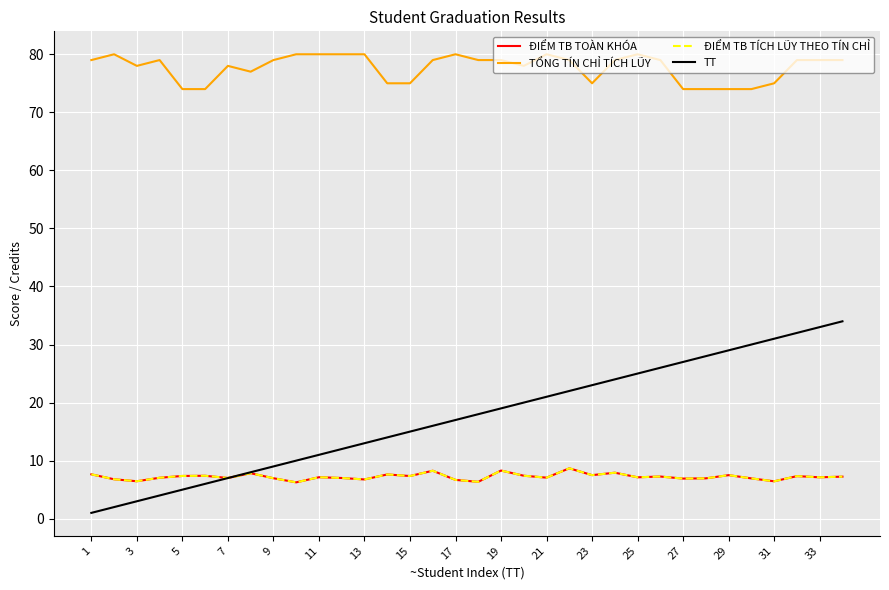

True or false: ĐIỂM TB TÍCH LŨY THEO TÍN CHỈ and TỔNG TÍN CHỈ TÍCH LŨY intersect in this chart.

False